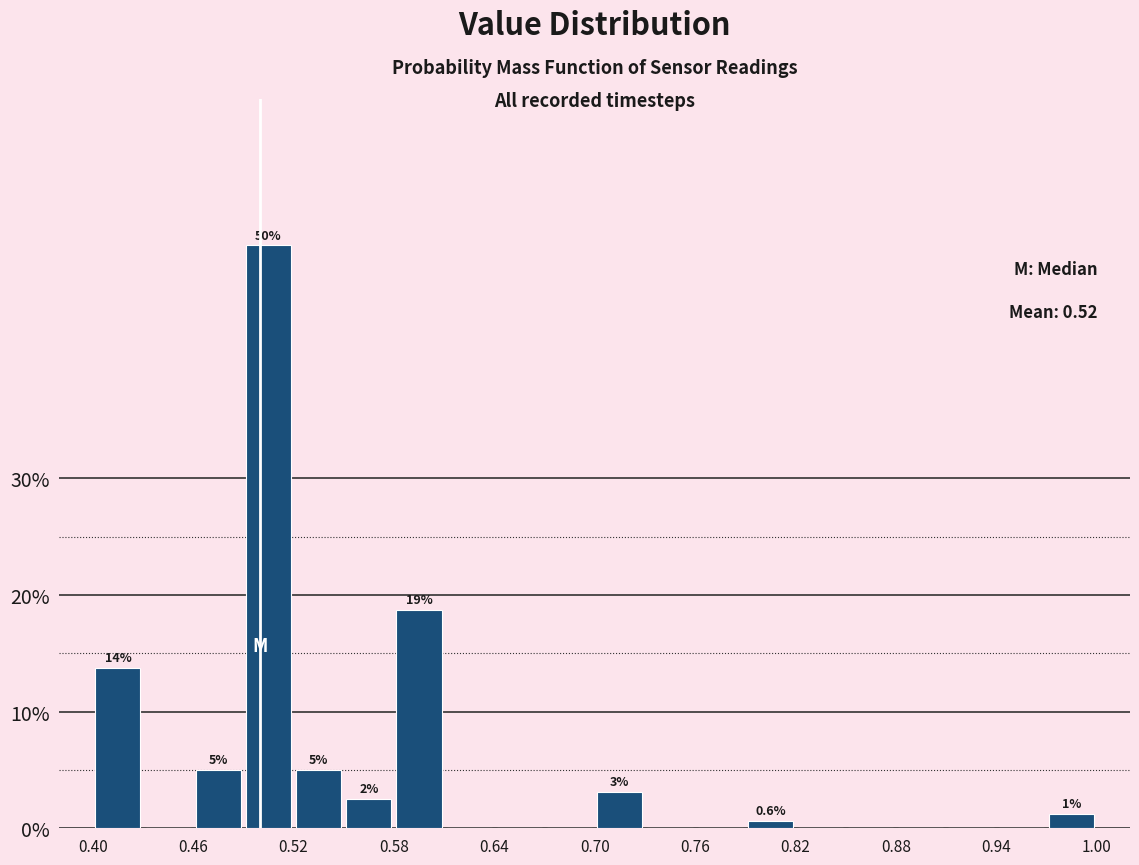

Around what value on the x-axis is the tallest bar? Give the approximate position of its centre, as read against the axis.

0.51